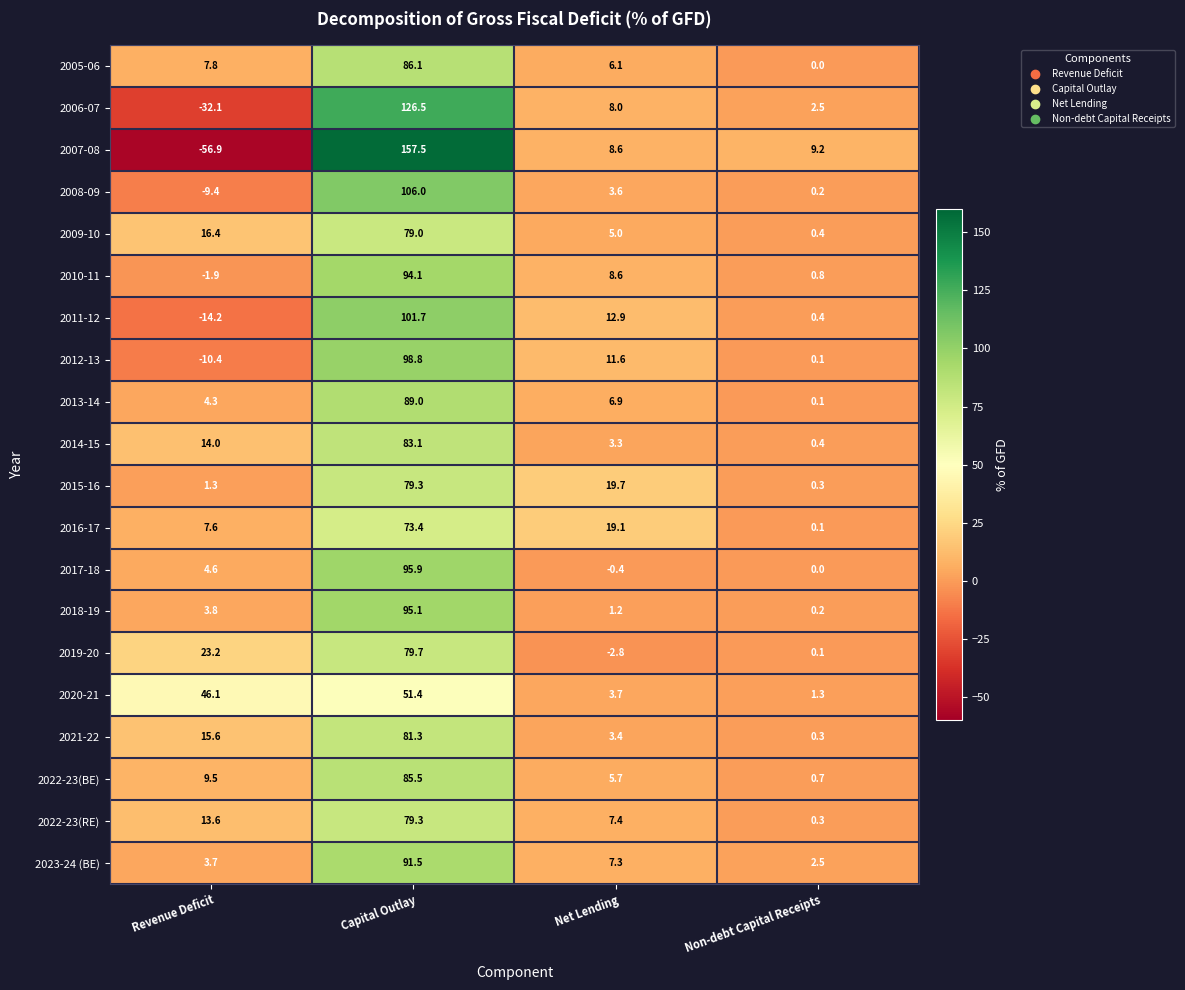

What is the greatest value displayed?

157.5